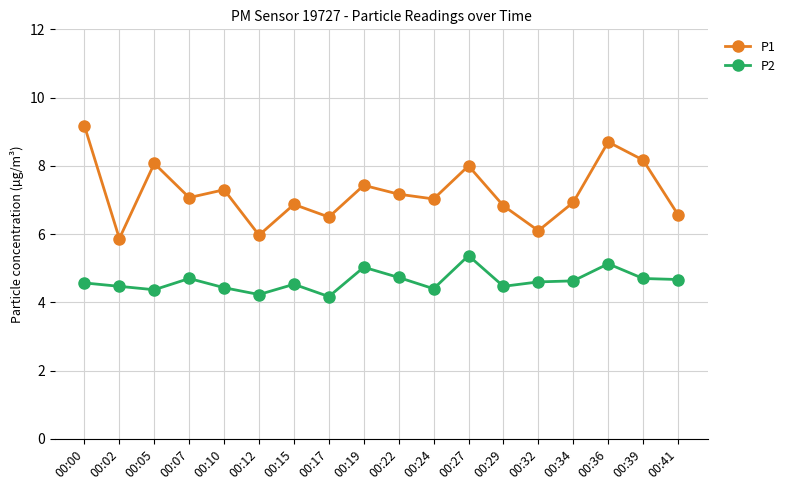

True or false: P2 and P1 intersect in this chart.

False